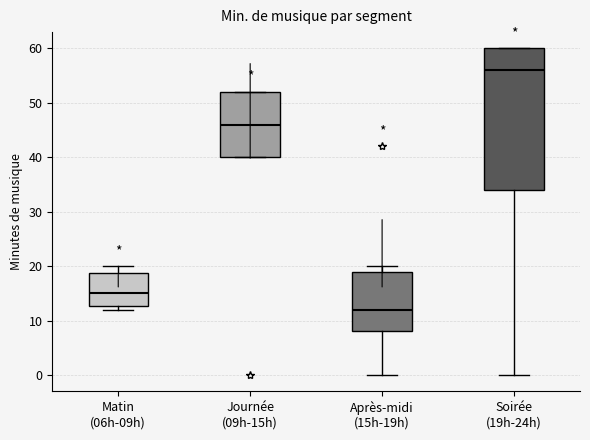

Reading left to right, read every box against the y-axis: the position of its median line, the range the box covers, and the ends of its whiskers. The values are not printed on the chart, so give them approximately, as read against the axis.

Matin (06h-09h): median 15, box 13 to 19, whiskers 12 to 20
Journée (09h-15h): median 46, box 40 to 52, whiskers 40 to 52
Après-midi (15h-19h): median 12, box 8 to 19, whiskers 0 to 20
Soirée (19h-24h): median 56, box 34 to 60, whiskers 0 to 60